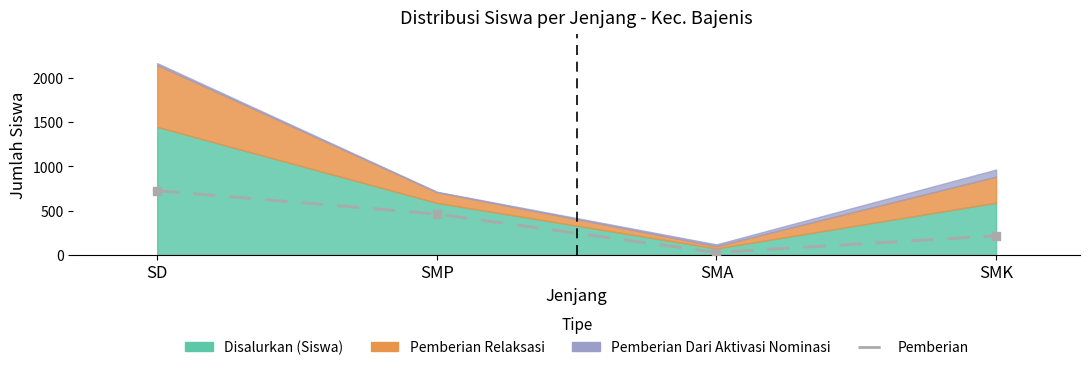

Which has a higher value, SMA or SD?

SD